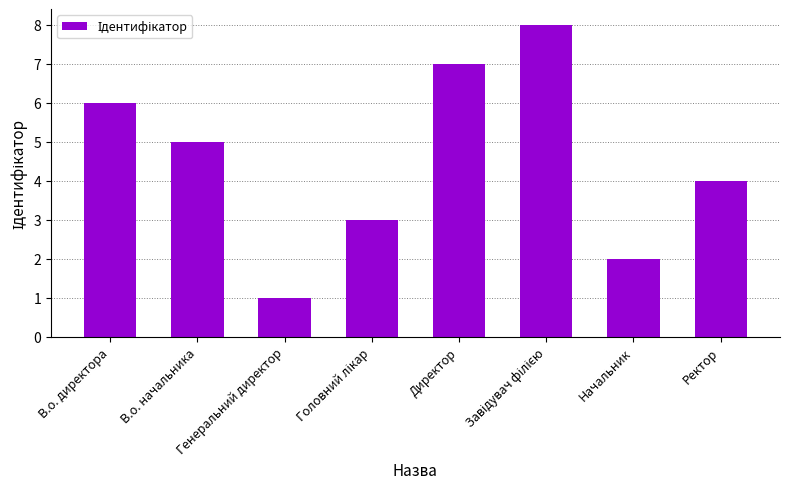

The value at В.о. директора is 6. True or false?

True